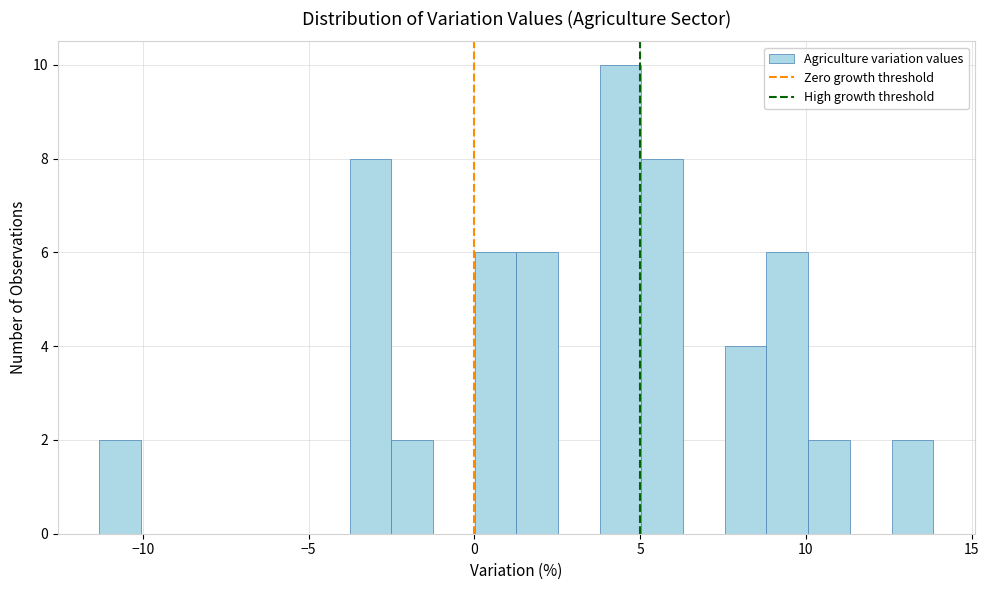

Read against the x-axis, roughly where is the centre of the tallest bar?

4.5